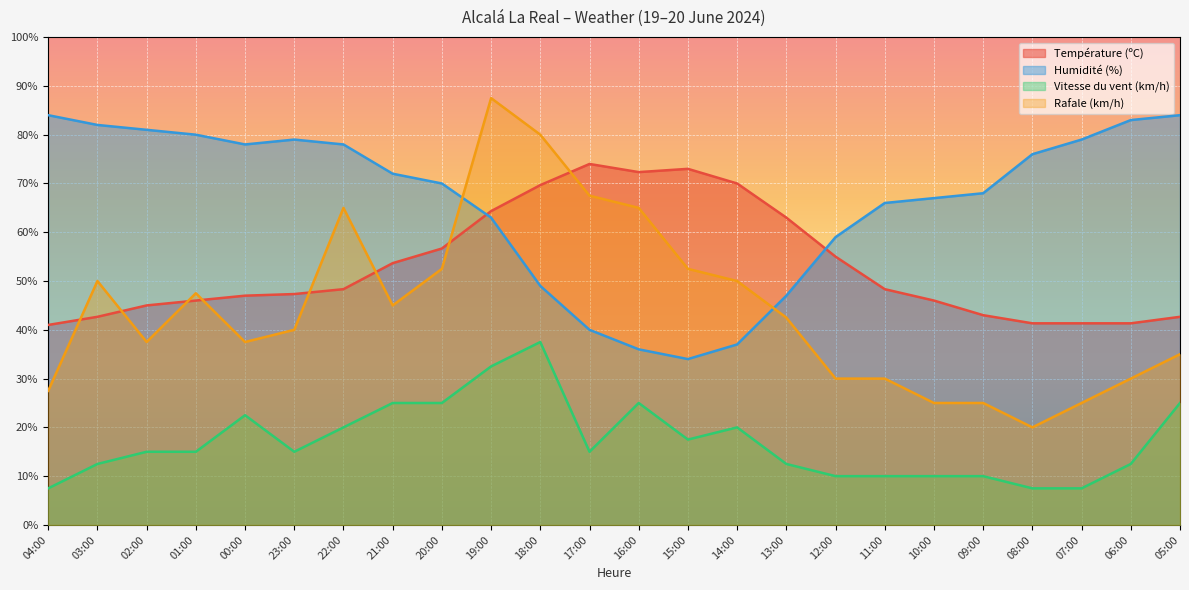

What is the total value across all series at 15:00?

177.0